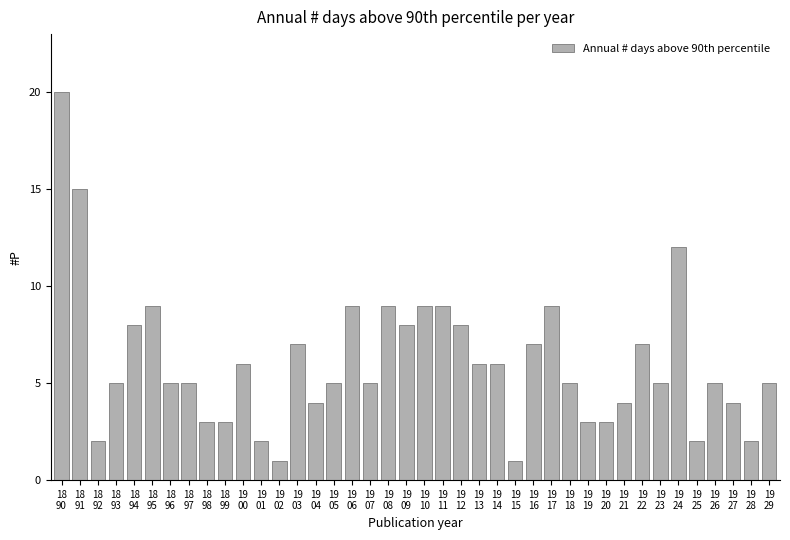

What is the minimum value shown in the chart?

1